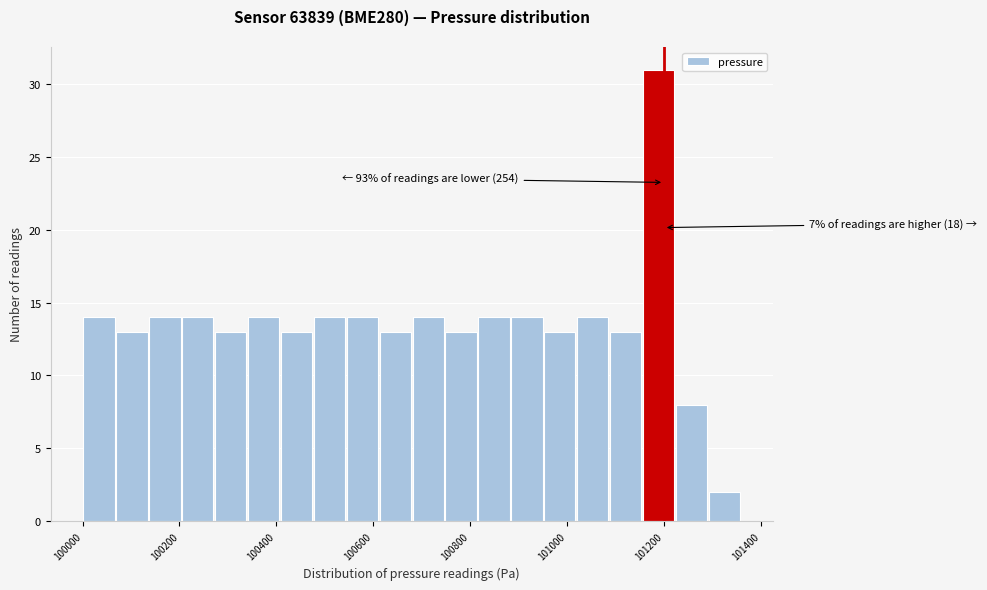

Read against the x-axis, roughly where is the centre of the tallest bar?

101180